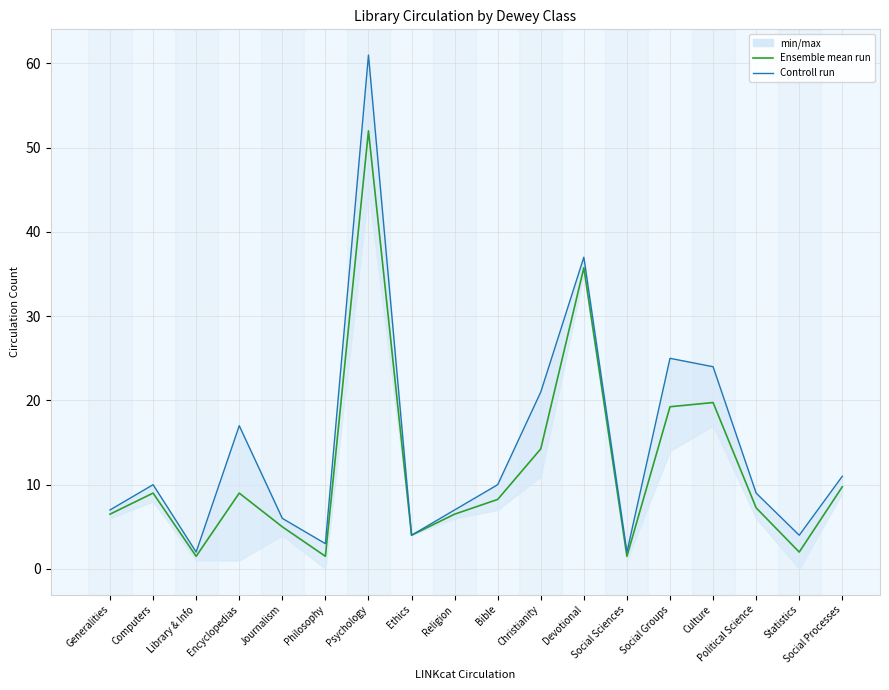

Rank the categories by Controll run value from lowest to highest.

Library & Info, Social Sciences, Philosophy, Ethics, Statistics, Journalism, Generalities, Religion, Political Science, Computers, Bible, Social Processes, Encyclopedias, Christianity, Culture, Social Groups, Devotional, Psychology